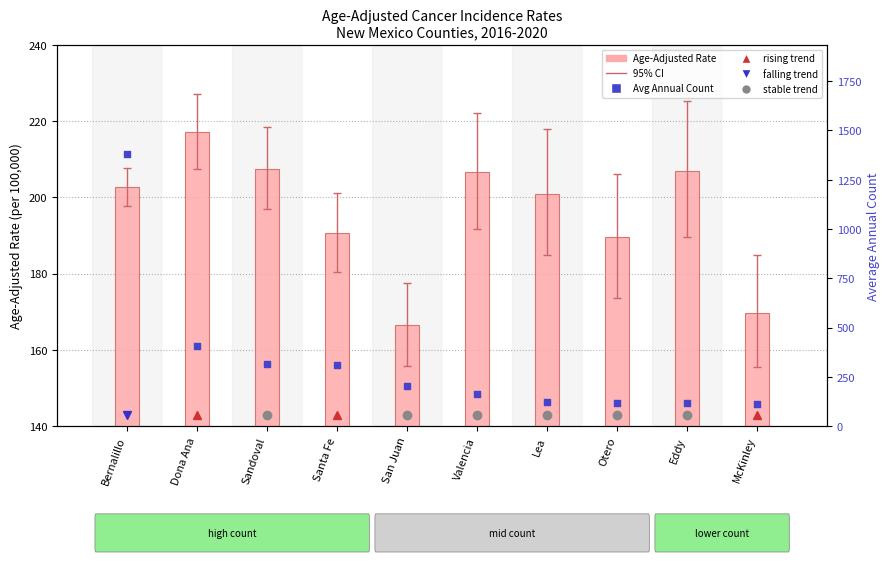

Which series contains the highest Y value?

Avg Annual Count